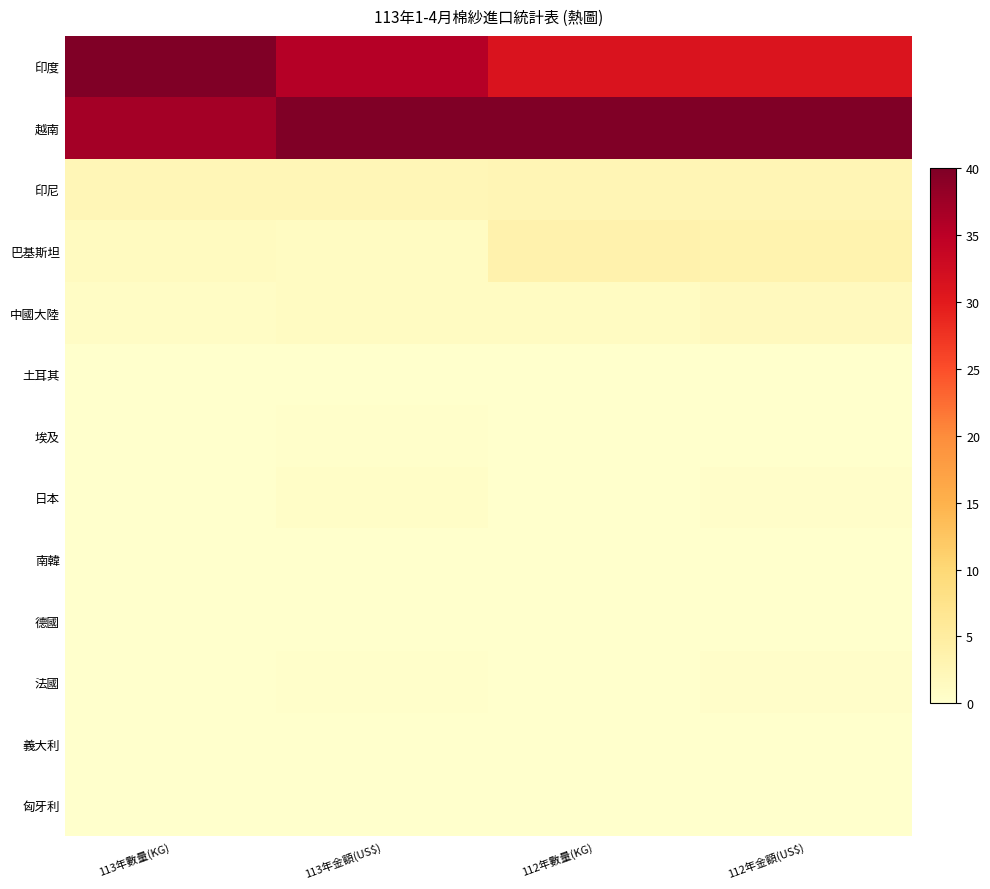

Which series has the widest spread of values?

印度